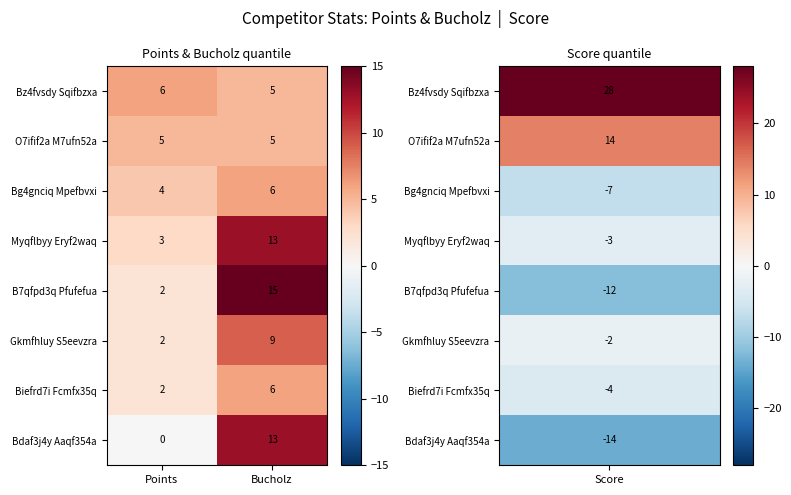

What is the total value across all series at Bucholz?

72